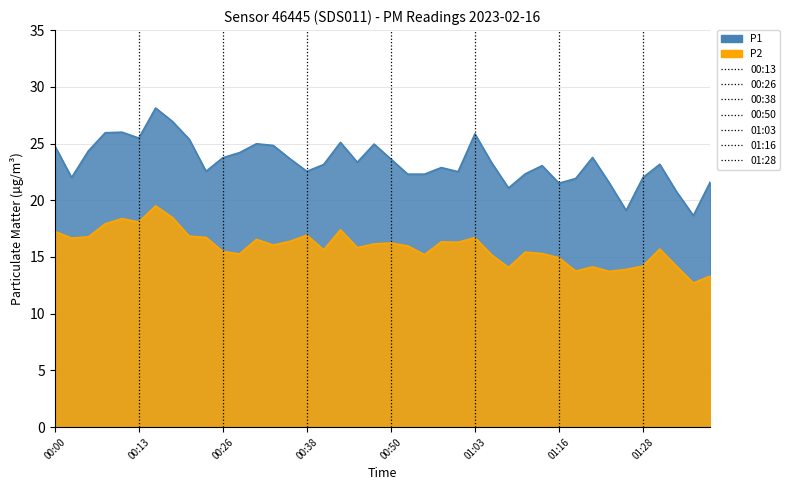

How many lines are shown in the chart?

2